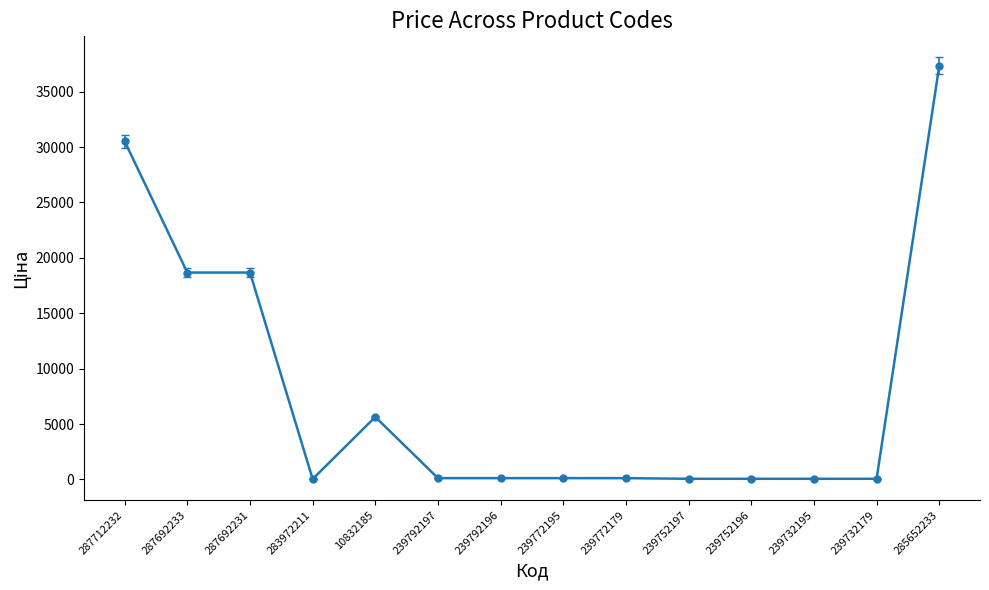

What is the label of the 14th point from the right?

287712232